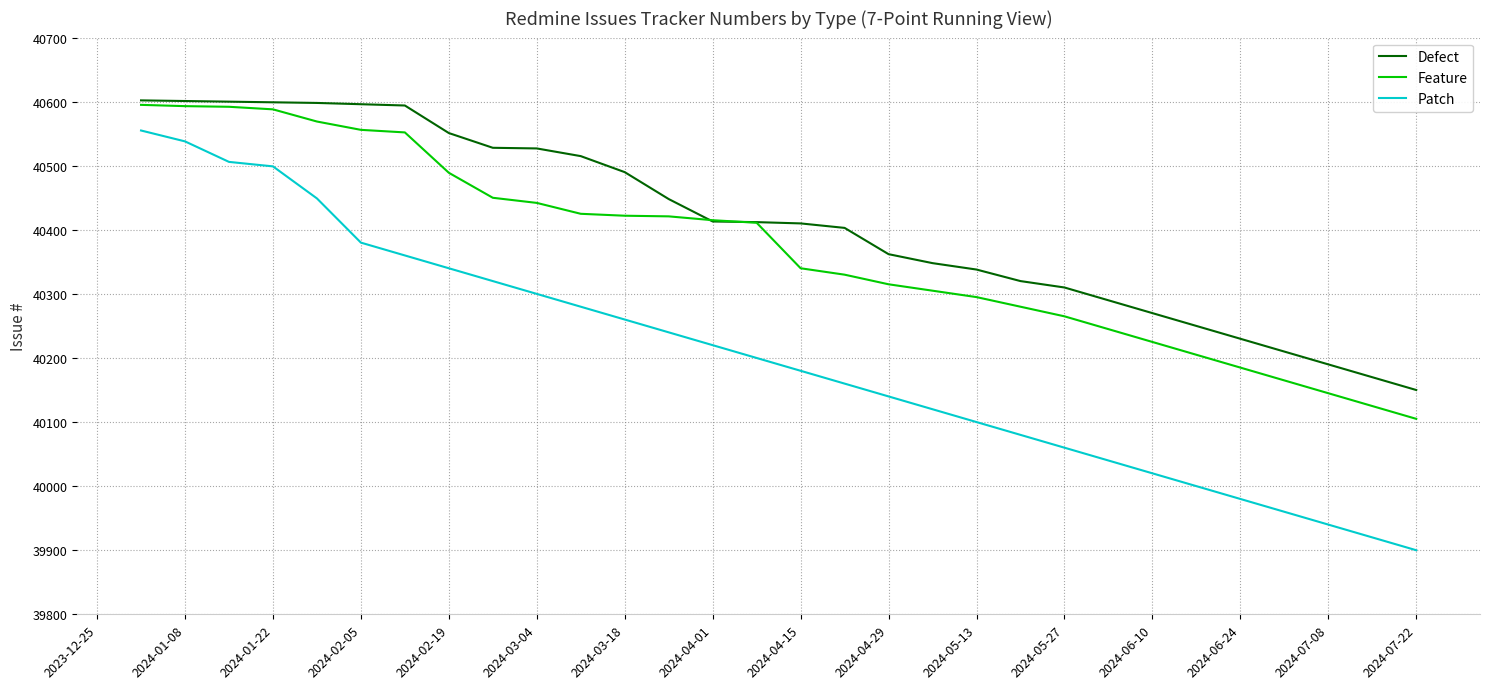

List the series in order of their overall mean, lowest first.

Patch, Feature, Defect